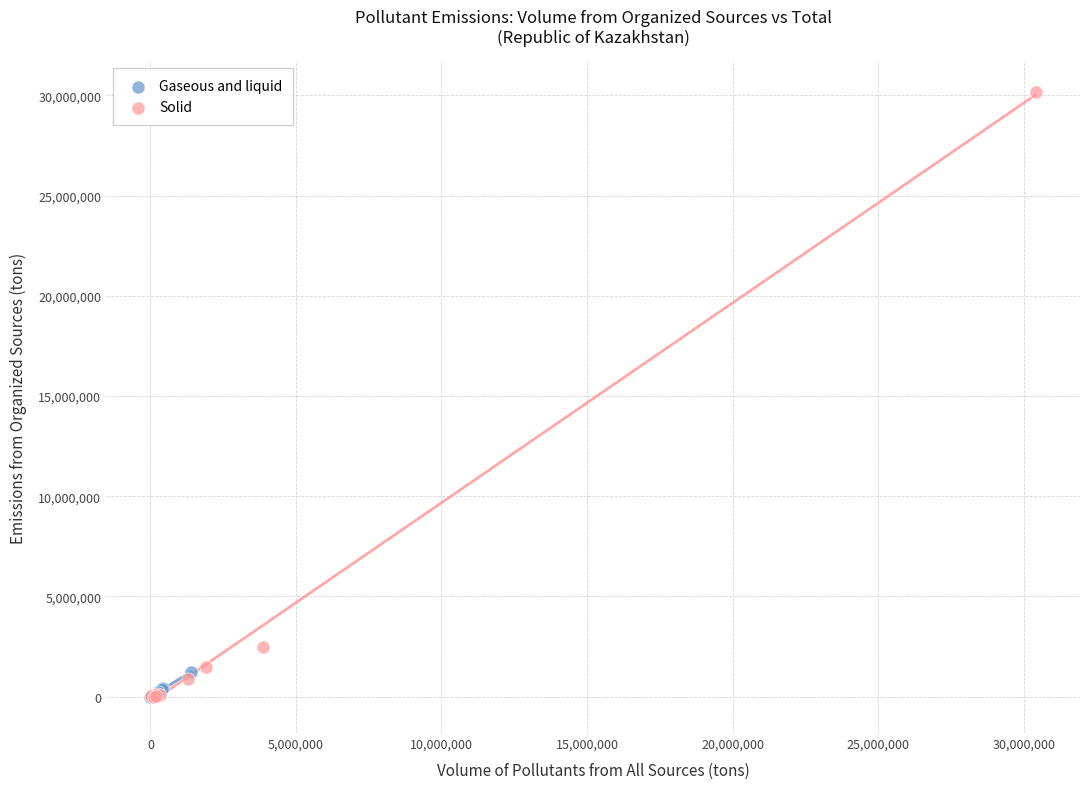

Which series has the widest spread of Y values?

Solid